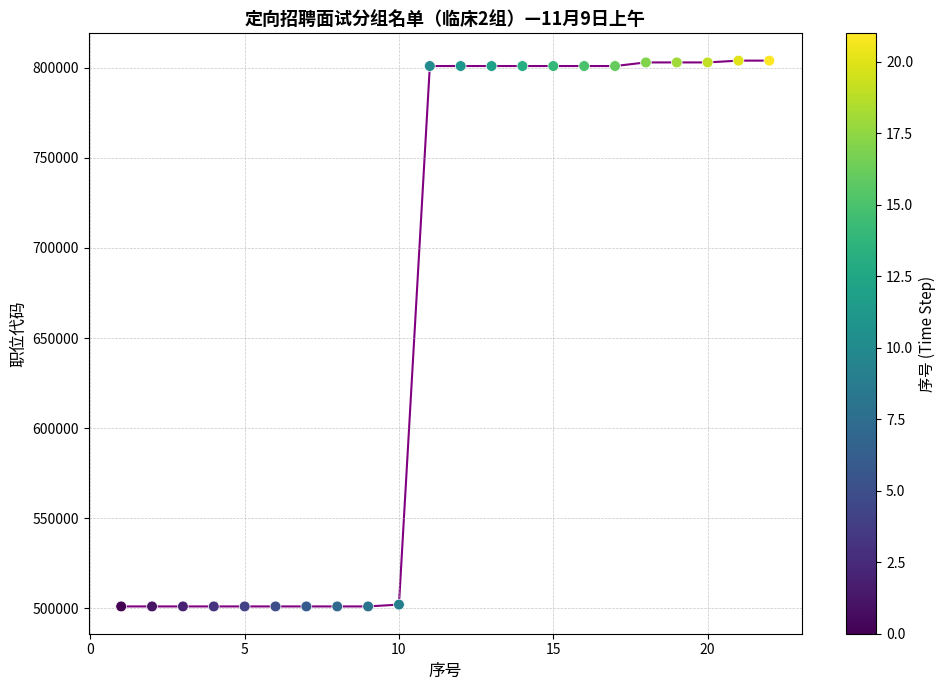

What is the range of Y values (max minus min)?

303000